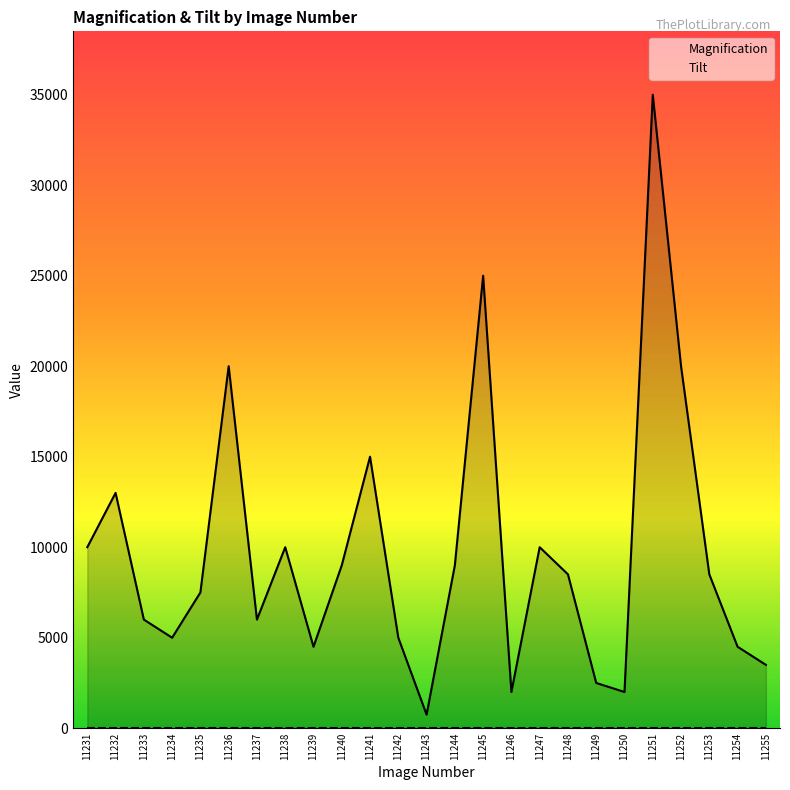

What is the difference between the values at 11236 and 11254?

15500